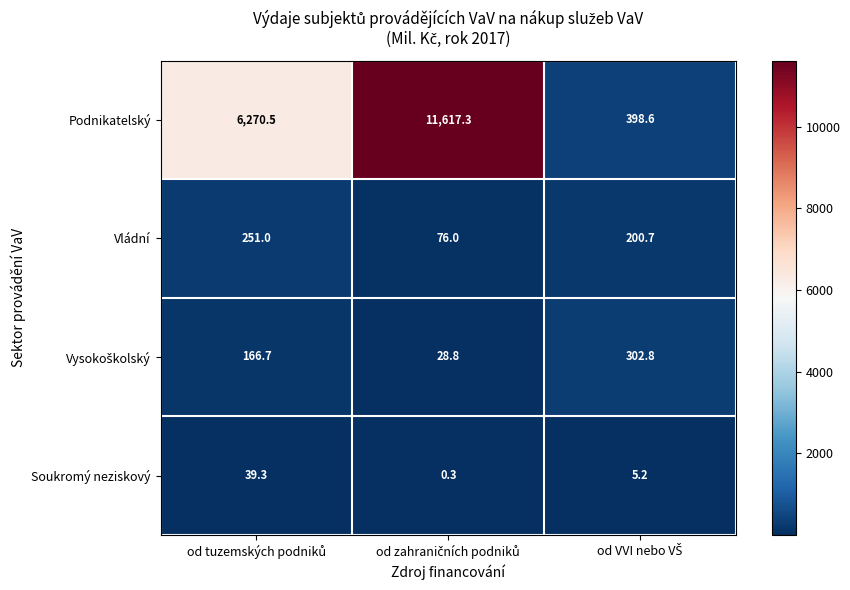

Which series has the widest spread of values?

Podnikatelský